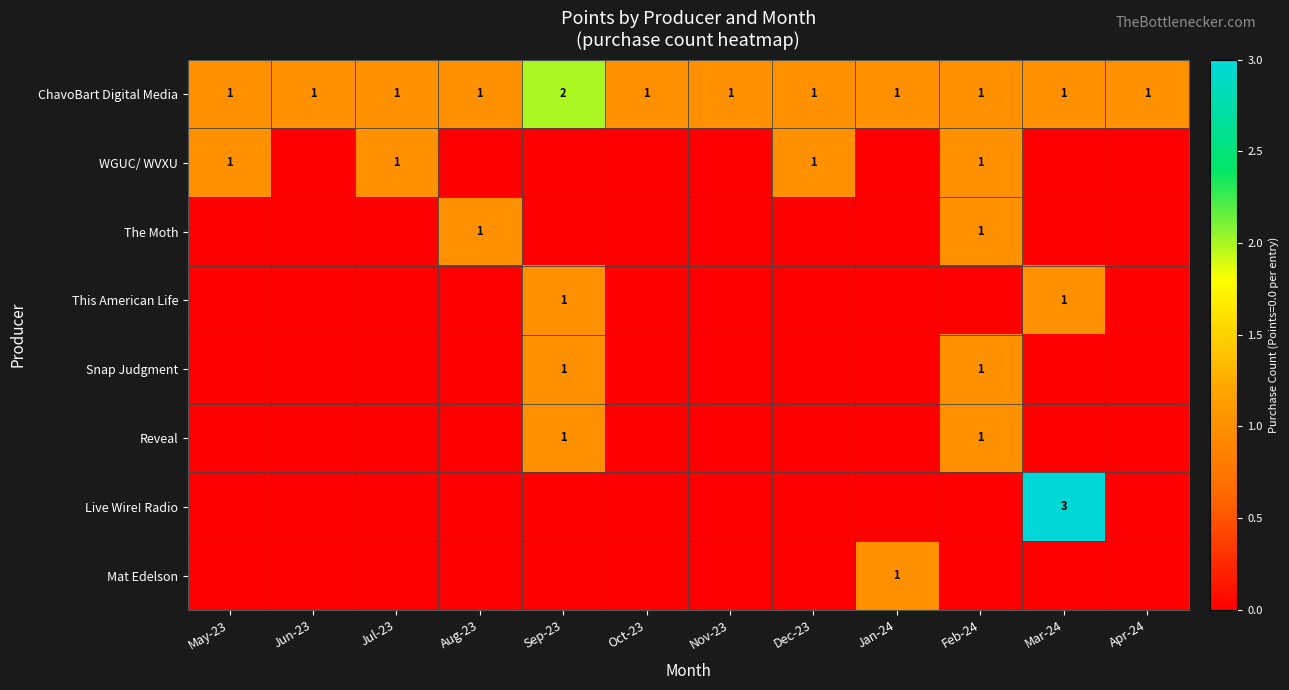

Is it true that ChavoBart Digital Media equals 1 at Oct-23?

True